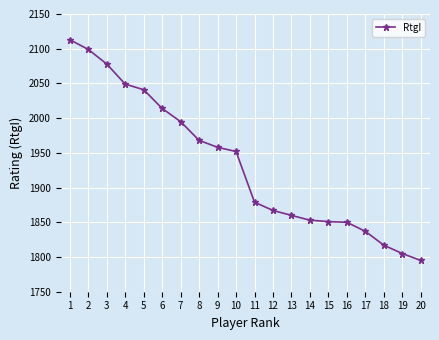

The chart shows a value of 1250 at 8. True or false?

False